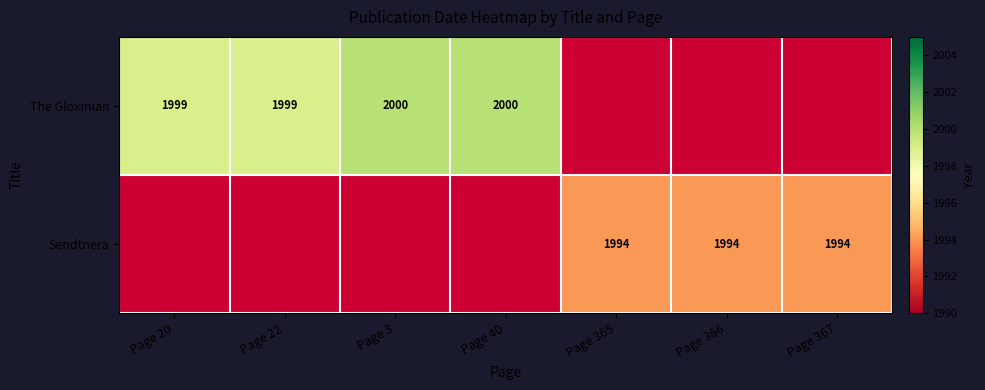

Is it true that Sendtnera equals 1120 at Page 367?

False